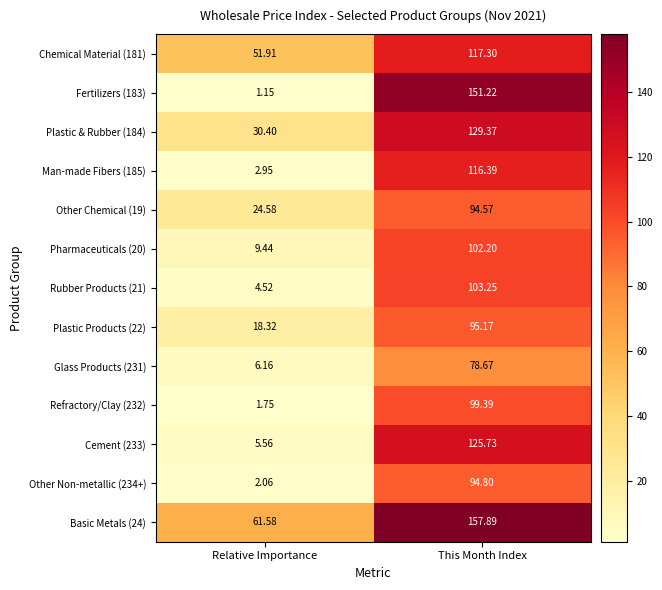

At which label is Man-made Fibers (185) closest to 59?

Relative Importance